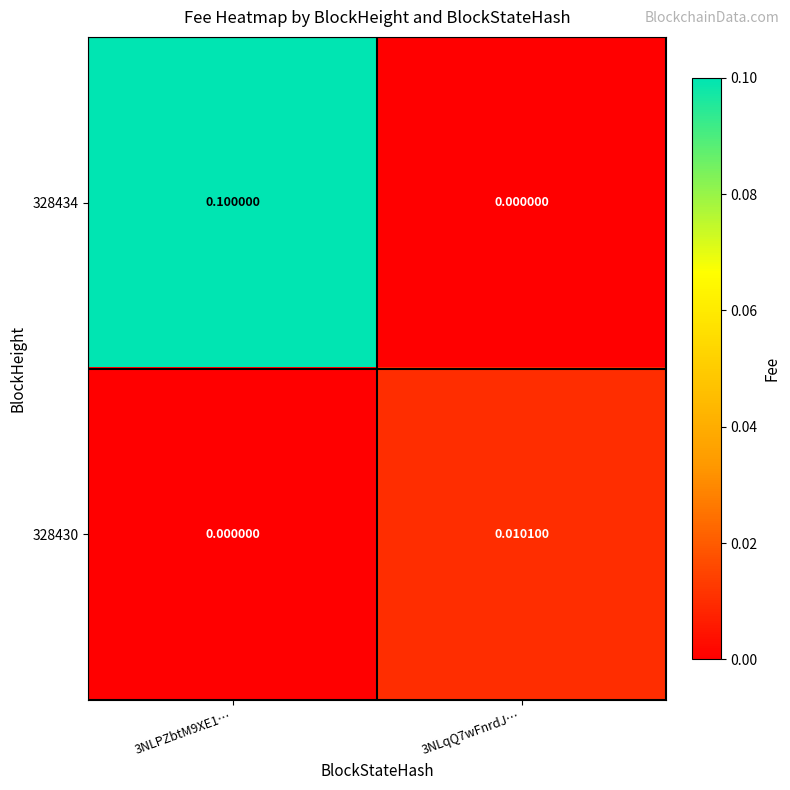

Is the value of 328434 at 3NLPZbtM9XE1… greater than the value of 328430 at 3NLqQ7wFnrdJ…?

Yes